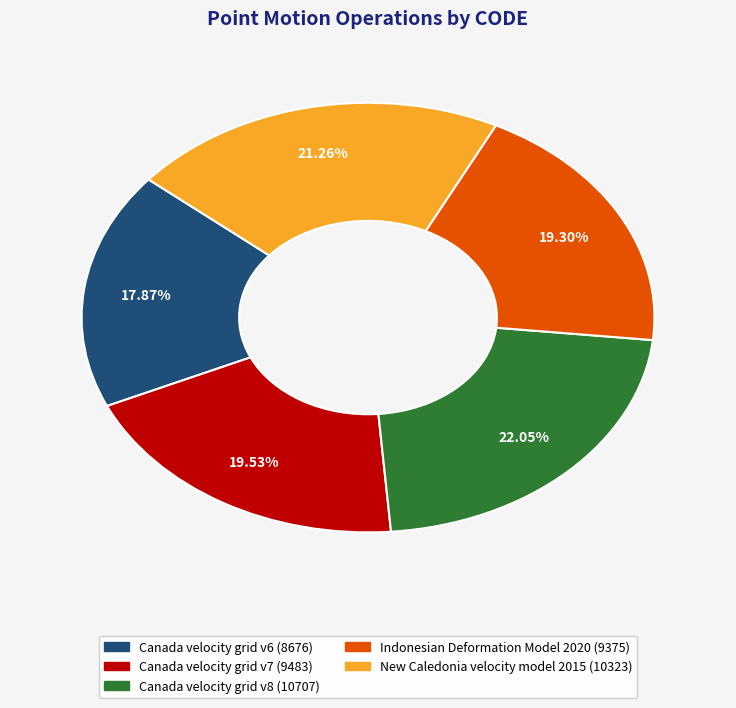

To the nearest percent, what portion does Canada velocity grid v7 represent?

20%